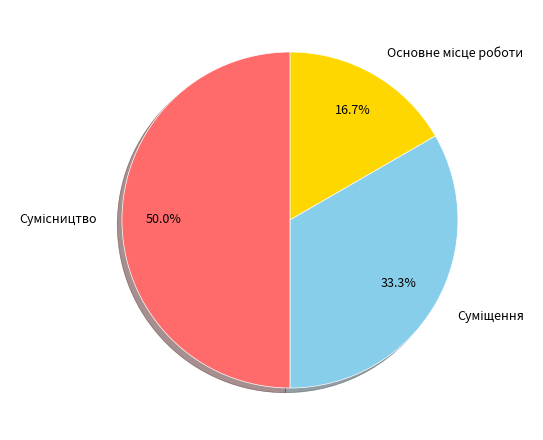

To the nearest percent, what is the average slice percentage?

33%